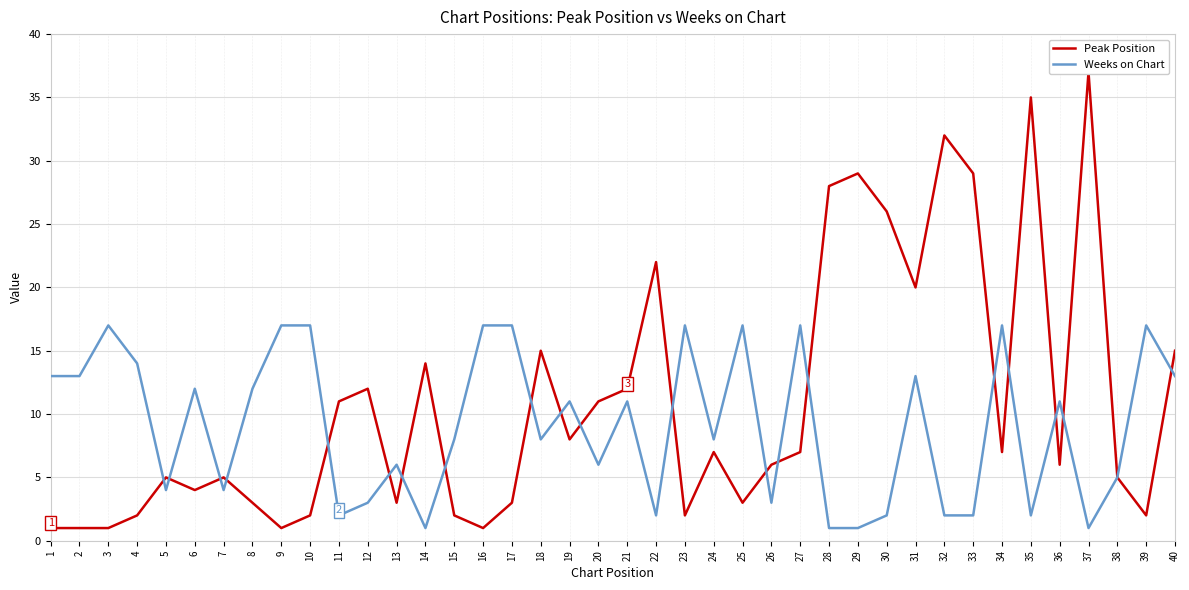

Rank the series at 2 from lowest to highest value.

Peak Position, Weeks on Chart